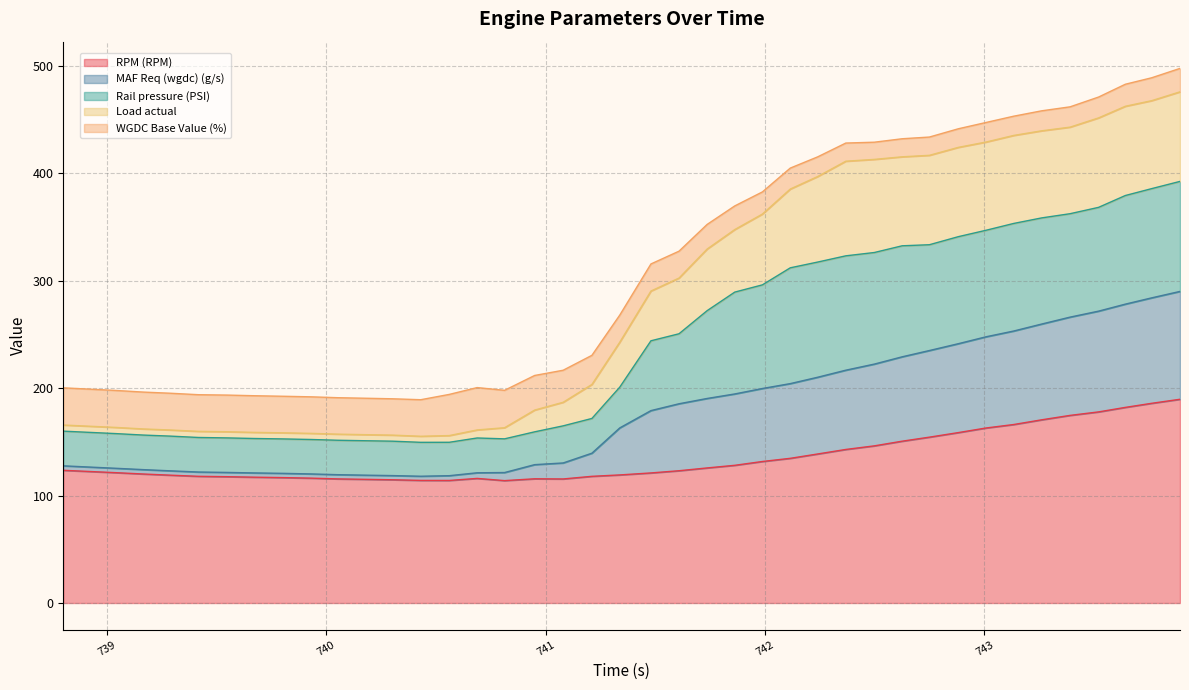

What is the minimum value for RPM (RPM)?

113.9